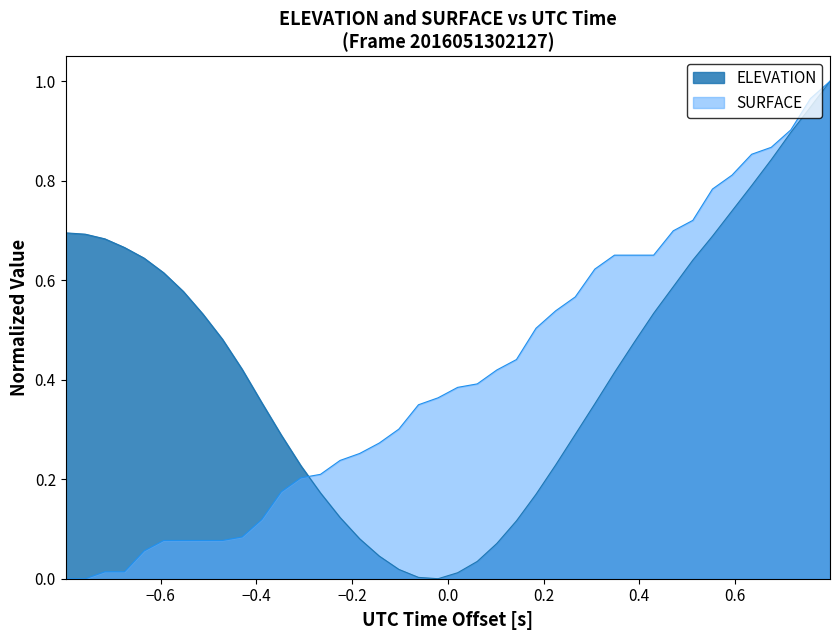

What is the difference between the maximum and minimum values in the SURFACE series?

1.0